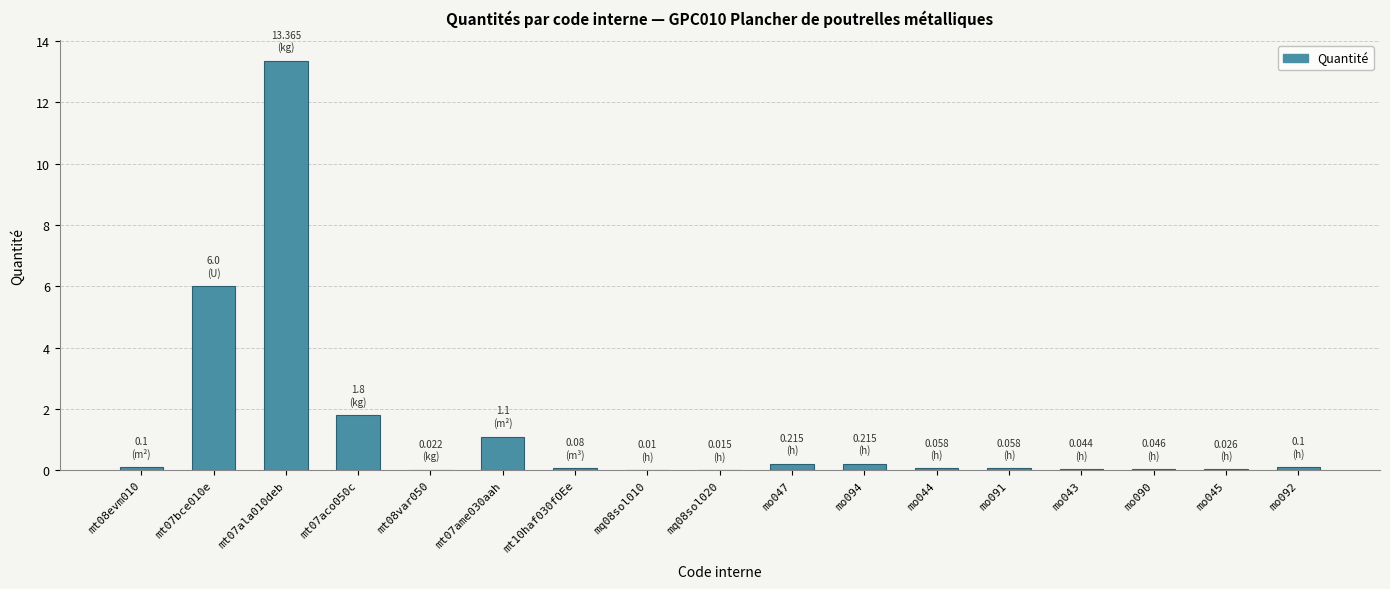

Are the bars horizontal?

No